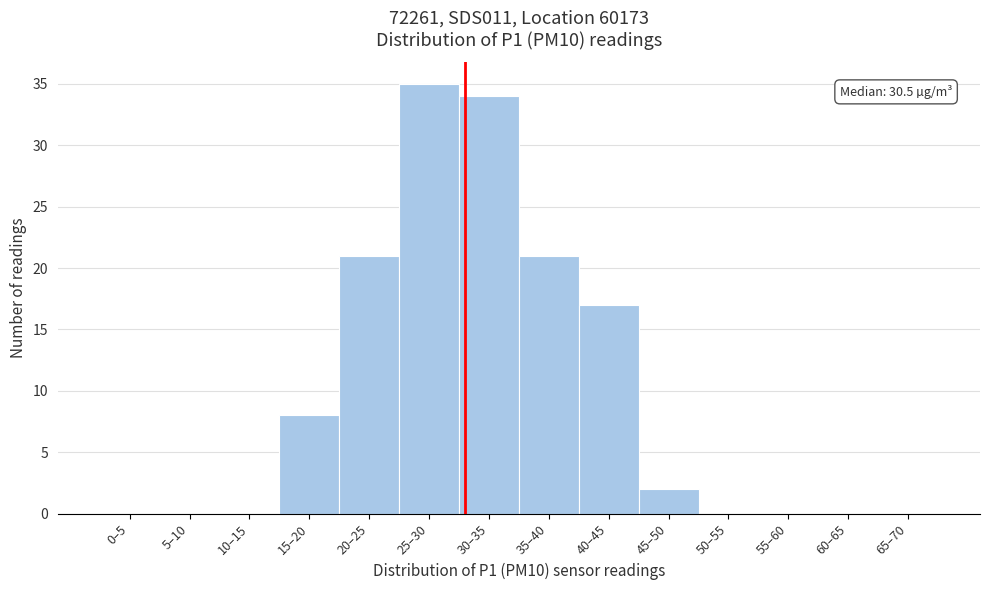

Reading left to right, extract all data points from this chart.

0–5=0	5–10=0	10–15=0	15–20=8	20–25=21	25–30=35	30–35=34	35–40=21	40–45=17	45–50=2	50–55=0	55–60=0	60–65=0	65–70=0